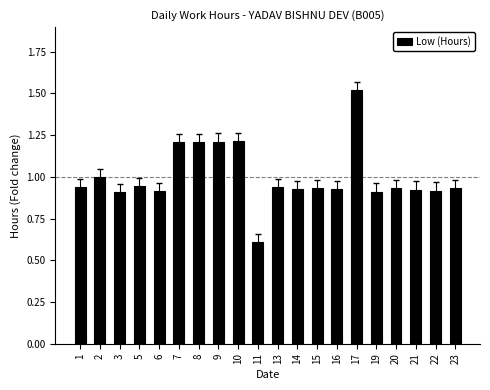

What is the maximum value shown in the chart?

1.5